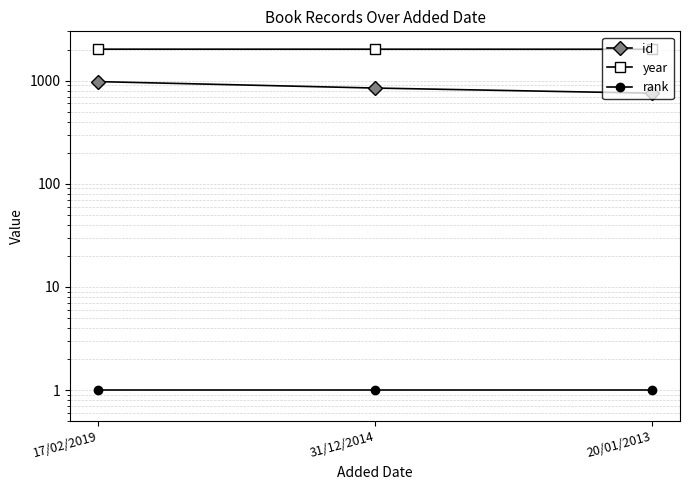

How many year values are between 2012 and 2015?

3